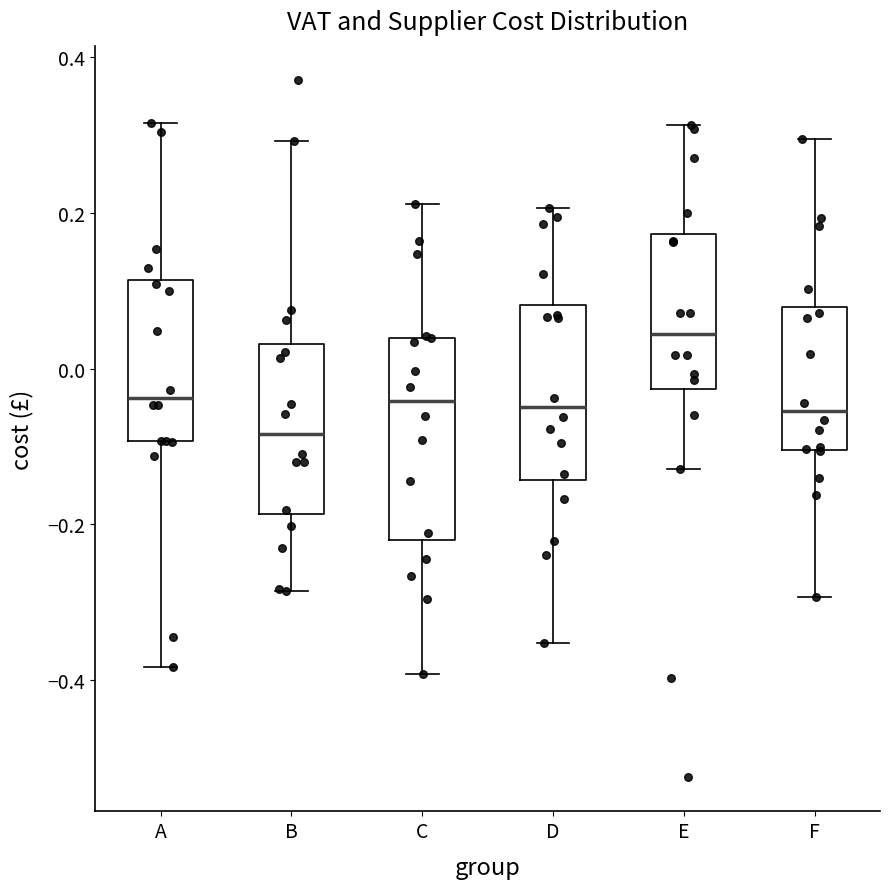

Comparing the boxes themselves (not the whiskers), which one is the tallest?

C